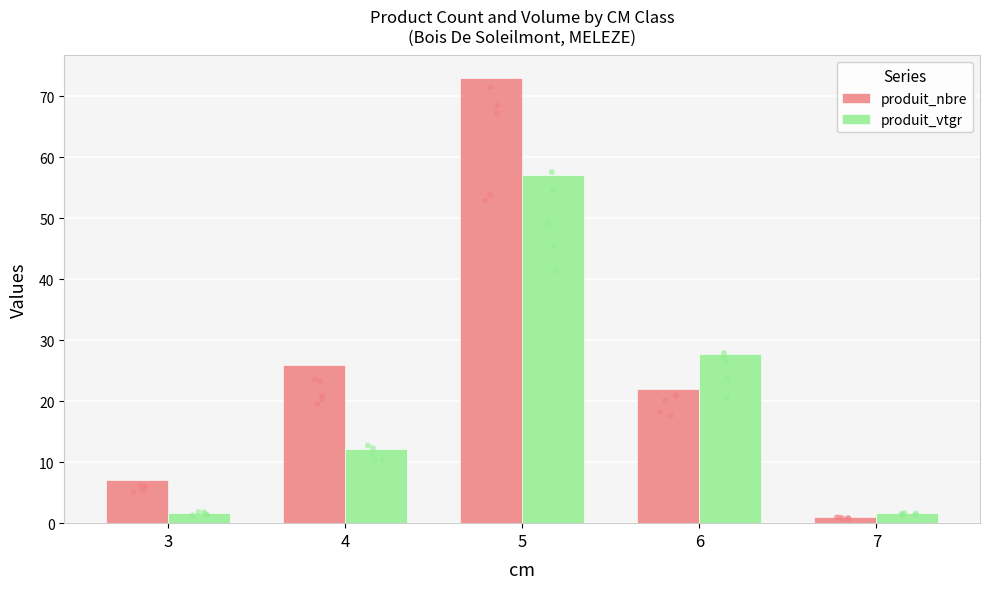

Which series reaches the maximum Y coordinate?

produit_nbre